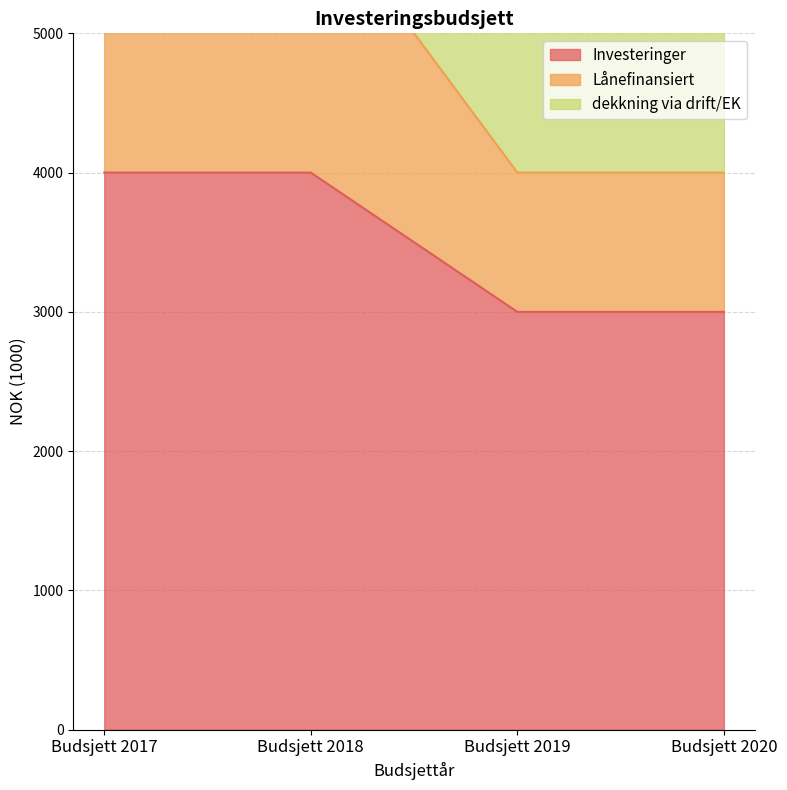

True or false: Lånefinansiert and Investeringer cross at least once.

False